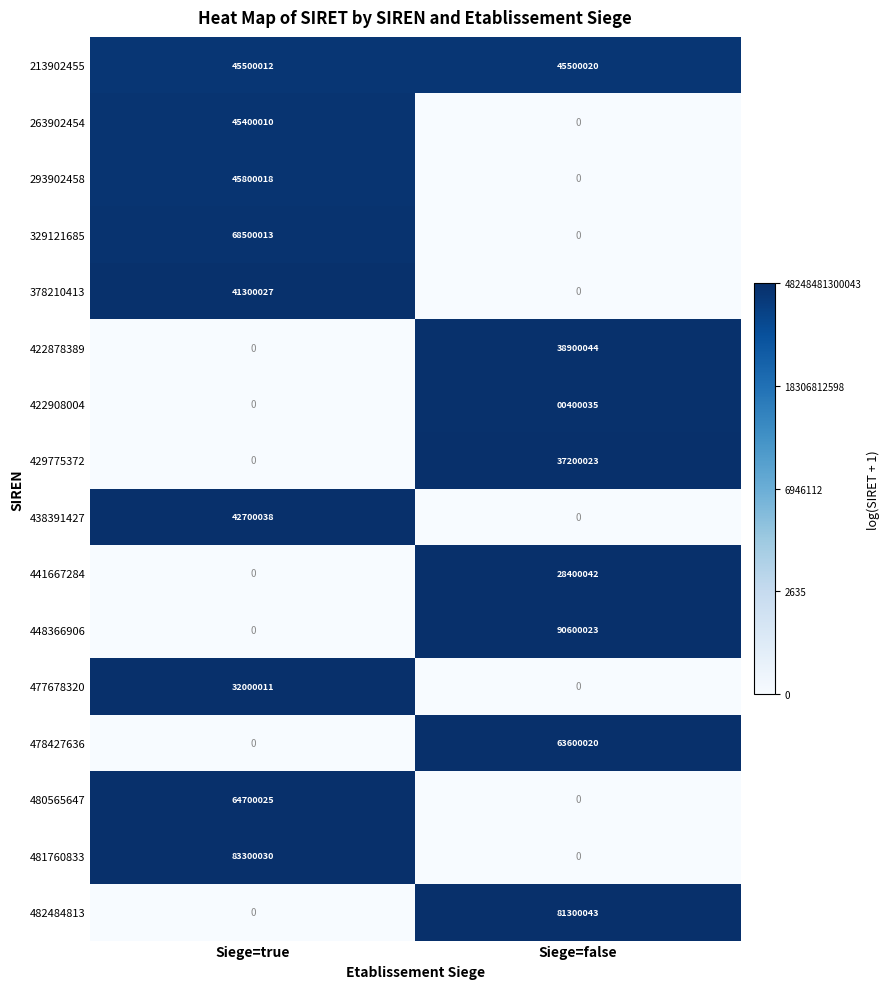

What is the maximum value for 481760833?

83300030